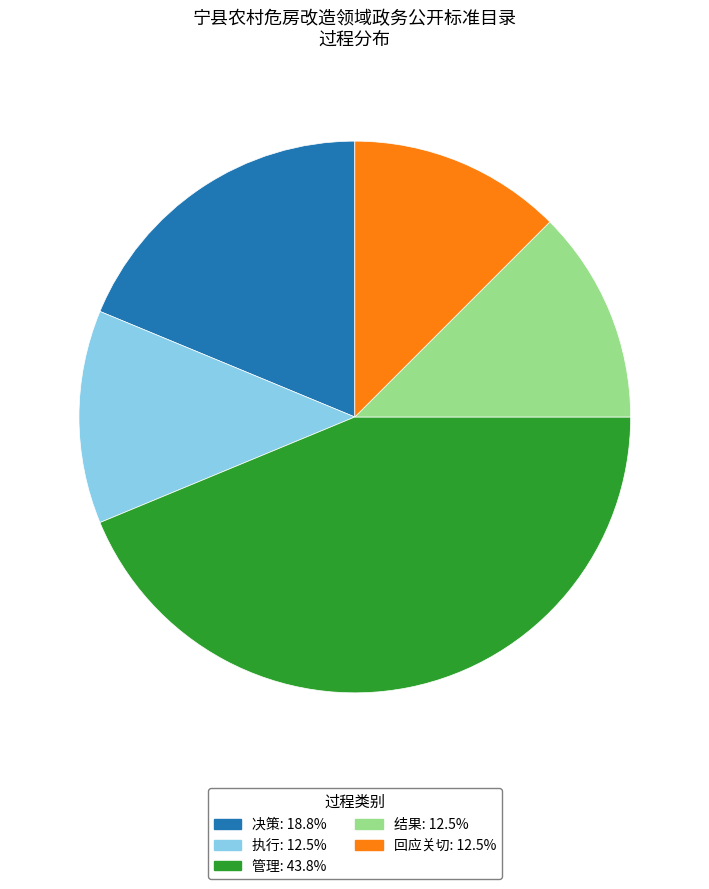

How many slices are in this pie chart?

5